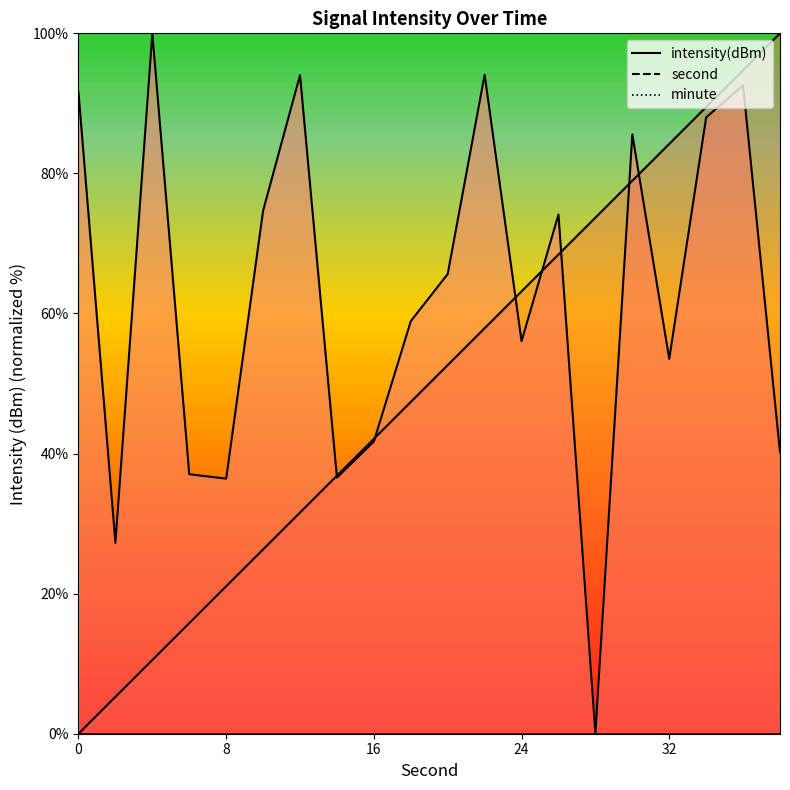

What is the difference between the highest and lowest values at 38?

59.8